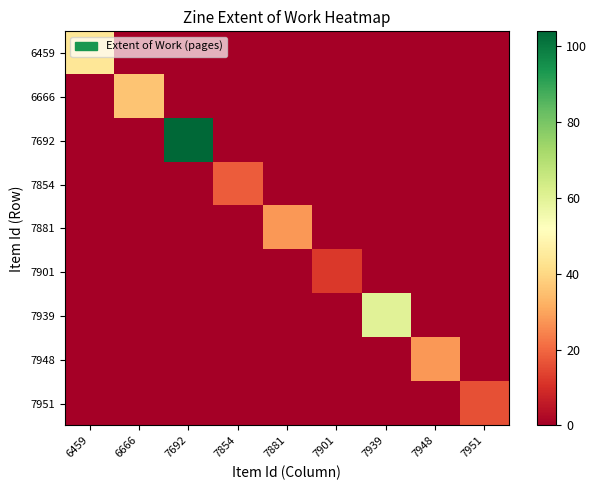

Which series changed the most between 6666 and 7692?

7692